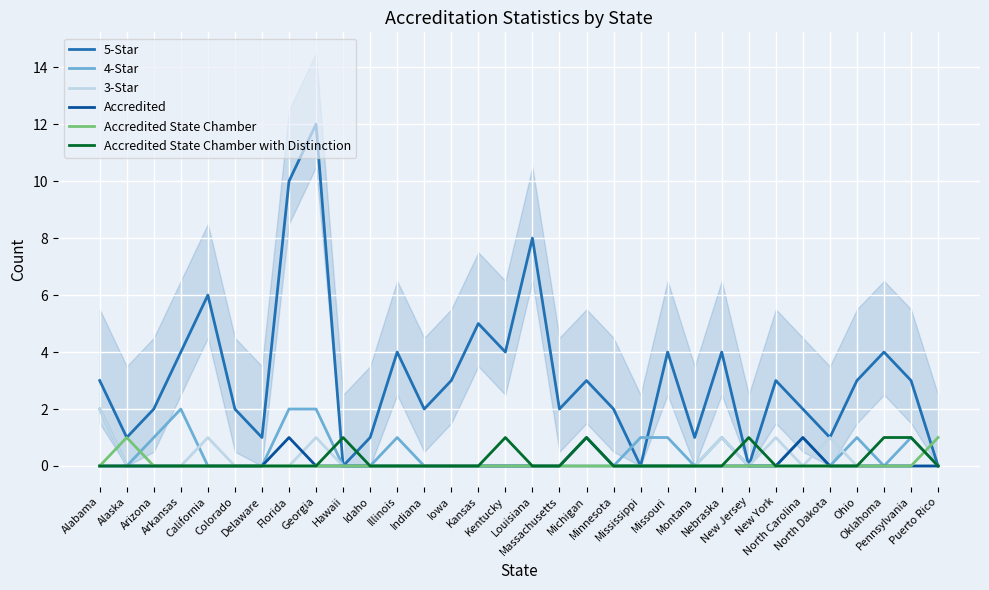

Reading left to right, list all the values displayed in this chart.

5-Star: Alabama=3	Alaska=1	Arizona=2	Arkansas=4	California=6	Colorado=2	Delaware=1	Florida=10	Georgia=12	Hawaii=0	Idaho=1	Illinois=4	Indiana=2	Iowa=3	Kansas=5	Kentucky=4	Louisiana=8	Massachusetts=2	Michigan=3	Minnesota=2	Mississippi=0	Missouri=4	Montana=1	Nebraska=4	New Jersey=0	New York=3	North Carolina=2	North Dakota=1	Ohio=3	Oklahoma=4	Pennsylvania=3	Puerto Rico=0
4-Star: Alabama=2	Alaska=0	Arizona=1	Arkansas=2	California=0	Colorado=0	Delaware=0	Florida=2	Georgia=2	Hawaii=0	Idaho=0	Illinois=1	Indiana=0	Iowa=0	Kansas=0	Kentucky=0	Louisiana=0	Massachusetts=0	Michigan=0	Minnesota=0	Mississippi=1	Missouri=1	Montana=0	Nebraska=1	New Jersey=0	New York=0	North Carolina=1	North Dakota=0	Ohio=1	Oklahoma=0	Pennsylvania=1	Puerto Rico=0
3-Star: Alabama=2	Alaska=0	Arizona=0	Arkansas=0	California=1	Colorado=0	Delaware=0	Florida=0	Georgia=1	Hawaii=0	Idaho=0	Illinois=0	Indiana=0	Iowa=0	Kansas=0	Kentucky=0	Louisiana=0	Massachusetts=0	Michigan=0	Minnesota=0	Mississippi=0	Missouri=0	Montana=0	Nebraska=1	New Jersey=0	New York=1	North Carolina=0	North Dakota=1	Ohio=0	Oklahoma=0	Pennsylvania=0	Puerto Rico=0
Accredited: Alabama=0	Alaska=0	Arizona=0	Arkansas=0	California=0	Colorado=0	Delaware=0	Florida=1	Georgia=0	Hawaii=0	Idaho=0	Illinois=0	Indiana=0	Iowa=0	Kansas=0	Kentucky=0	Louisiana=0	Massachusetts=0	Michigan=1	Minnesota=0	Mississippi=0	Missouri=0	Montana=0	Nebraska=0	New Jersey=0	New York=0	North Carolina=1	North Dakota=0	Ohio=0	Oklahoma=0	Pennsylvania=0	Puerto Rico=0
Accredited State Chamber: Alabama=0	Alaska=1	Arizona=0	Arkansas=0	California=0	Colorado=0	Delaware=0	Florida=0	Georgia=0	Hawaii=0	Idaho=0	Illinois=0	Indiana=0	Iowa=0	Kansas=0	Kentucky=0	Louisiana=0	Massachusetts=0	Michigan=0	Minnesota=0	Mississippi=0	Missouri=0	Montana=0	Nebraska=0	New Jersey=0	New York=0	North Carolina=0	North Dakota=0	Ohio=0	Oklahoma=0	Pennsylvania=0	Puerto Rico=1
Accredited State Chamber with Distinction: Alabama=0	Alaska=0	Arizona=0	Arkansas=0	California=0	Colorado=0	Delaware=0	Florida=0	Georgia=0	Hawaii=1	Idaho=0	Illinois=0	Indiana=0	Iowa=0	Kansas=0	Kentucky=1	Louisiana=0	Massachusetts=0	Michigan=1	Minnesota=0	Mississippi=0	Missouri=0	Montana=0	Nebraska=0	New Jersey=1	New York=0	North Carolina=0	North Dakota=0	Ohio=0	Oklahoma=1	Pennsylvania=1	Puerto Rico=0